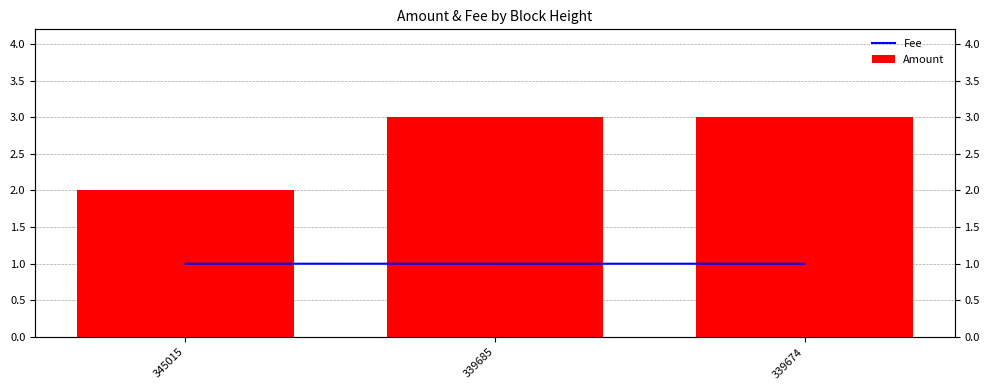

Rank the categories by Fee value from highest to lowest.

345015, 339685, 339674